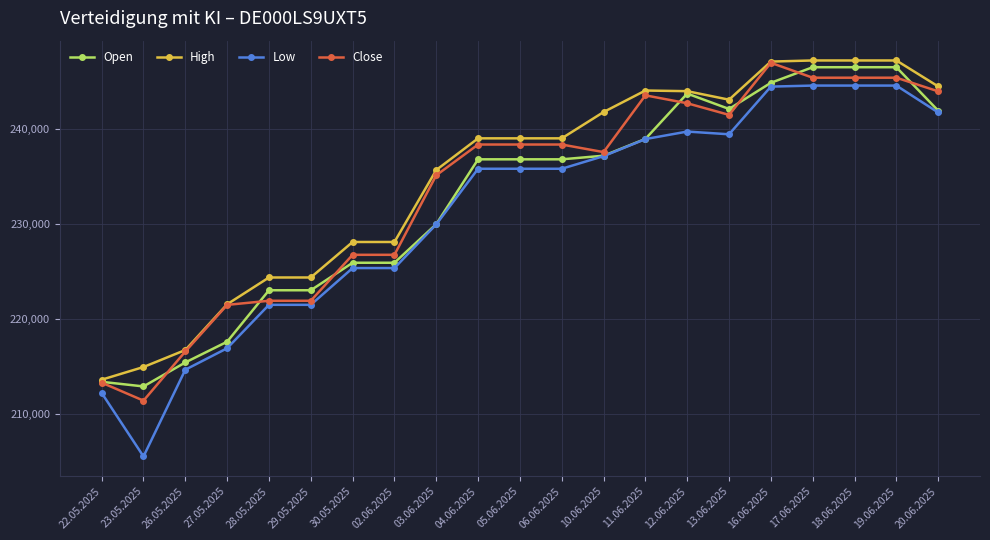

True or false: High has a value of 247085 at 16.06.2025.

True